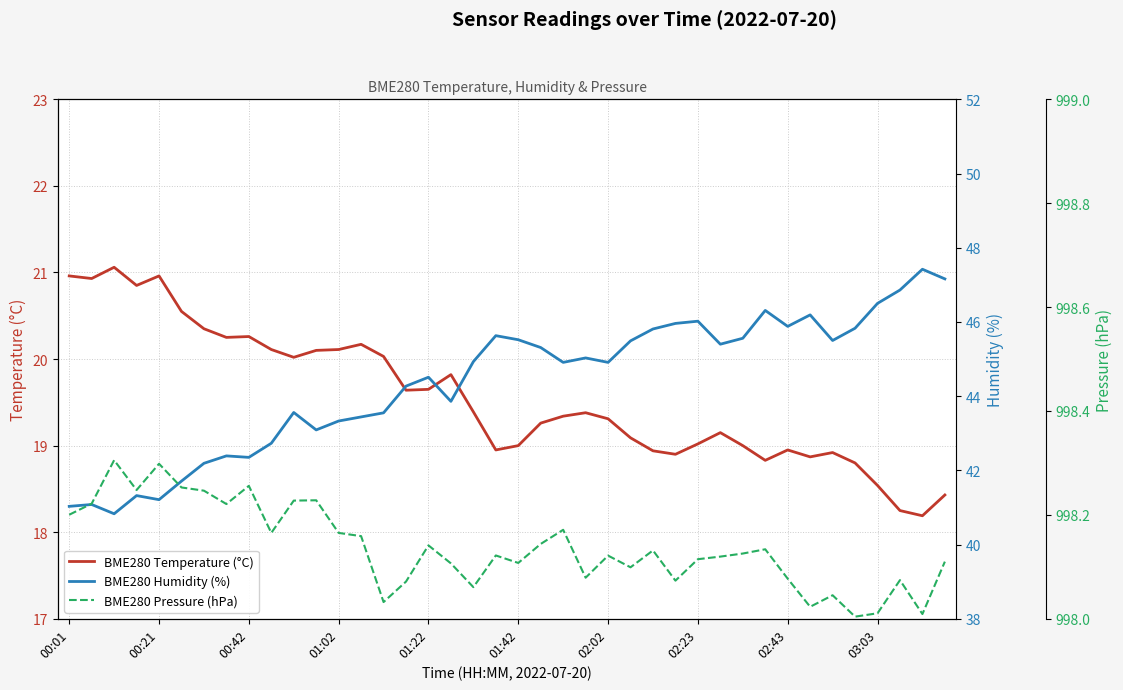

In BME280 Temperature (°C), how many points are higher than both neighbors (excluding endpoints)?

9